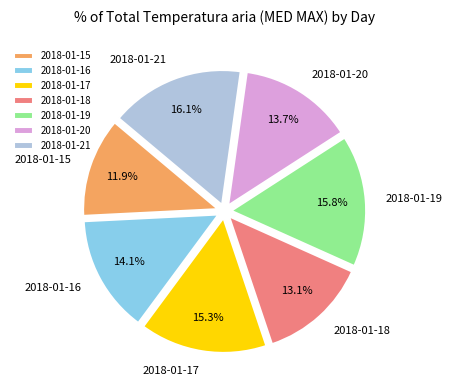

Which slice is the smallest?

2018-01-15